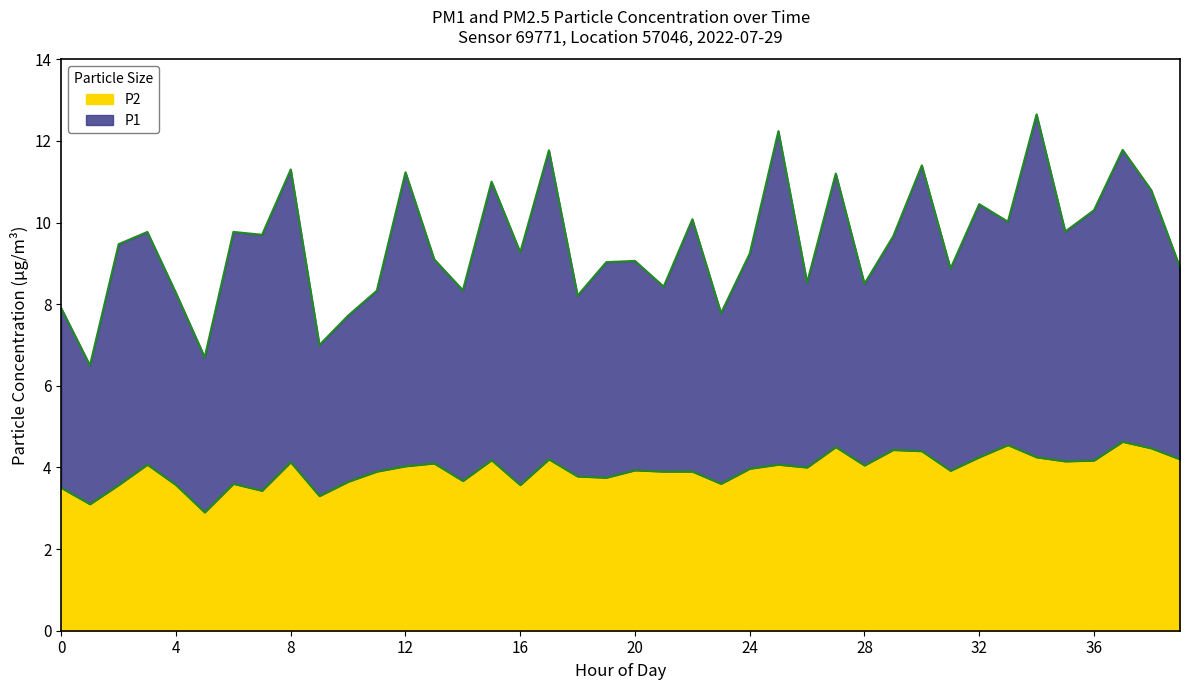

The P2 series shows 3.5 at 0. True or false?

True